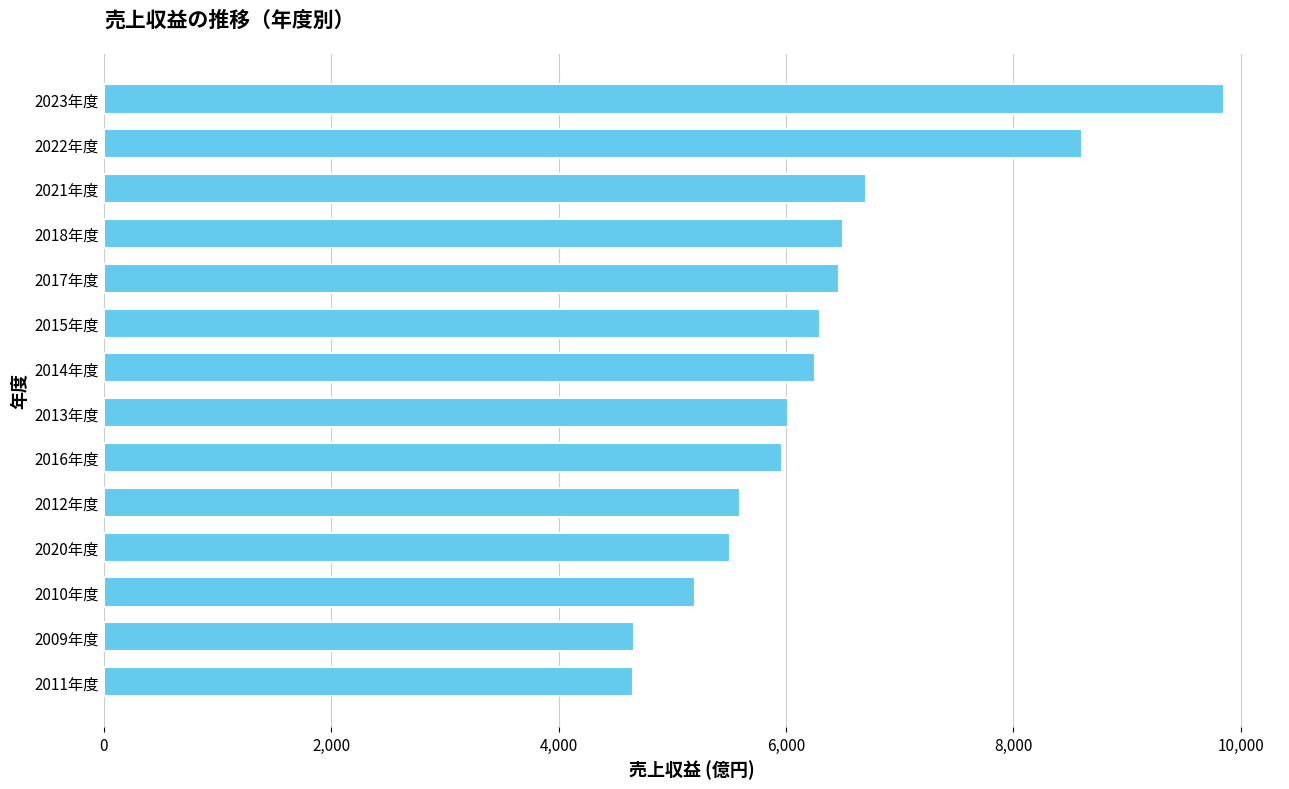

The value at 2017年度 is 6462.7. True or false?

True